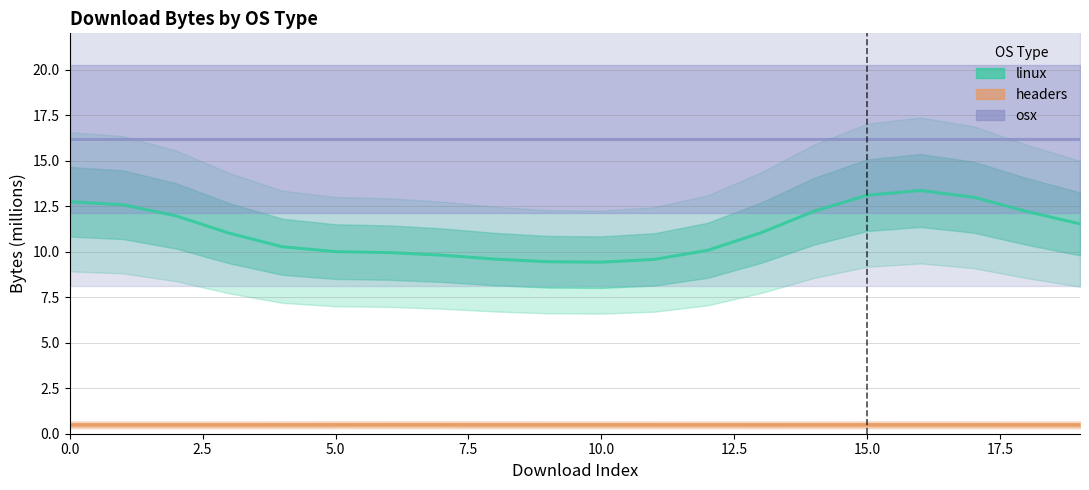

Reading left to right, list all the values displayed in this chart.

linux: 12.7	12.6	12.0	11.0	10.3	10.0	10.0	9.8	9.6	9.4	9.4	9.6	10.1	11.0	12.2	13.1	13.4	13.0	12.2	11.5
headers: 0.5	0.5	0.5	0.5	0.5	0.5	0.5	0.5	0.5	0.5	0.5	0.5	0.5	0.5	0.5	0.5	0.5	0.5	0.5	0.5
osx: 16.2	16.2	16.2	16.2	16.2	16.2	16.2	16.2	16.2	16.2	16.2	16.2	16.2	16.2	16.2	16.2	16.2	16.2	16.2	16.2